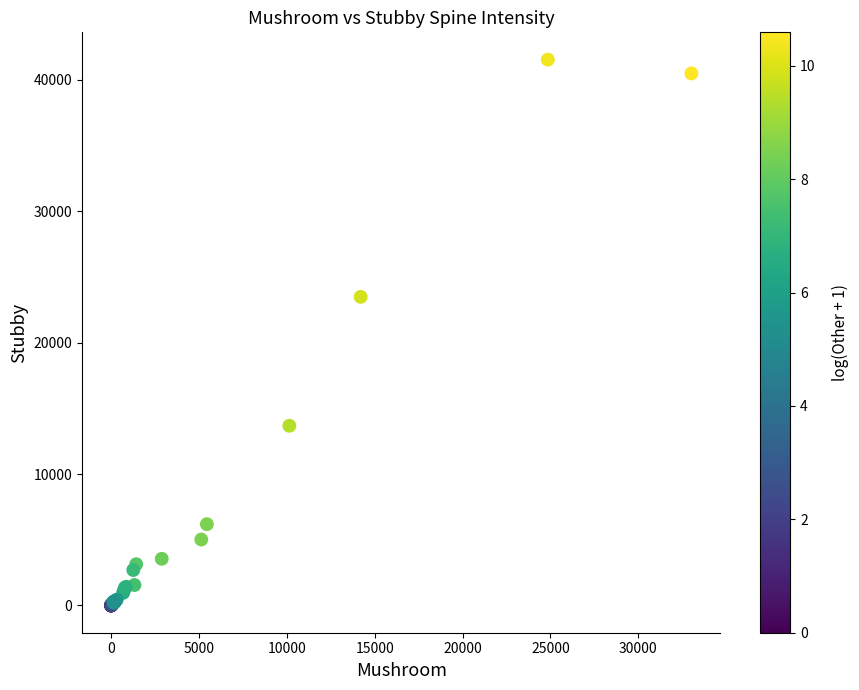

What Y value in the scatter plot is closest to 20772?

23486.2